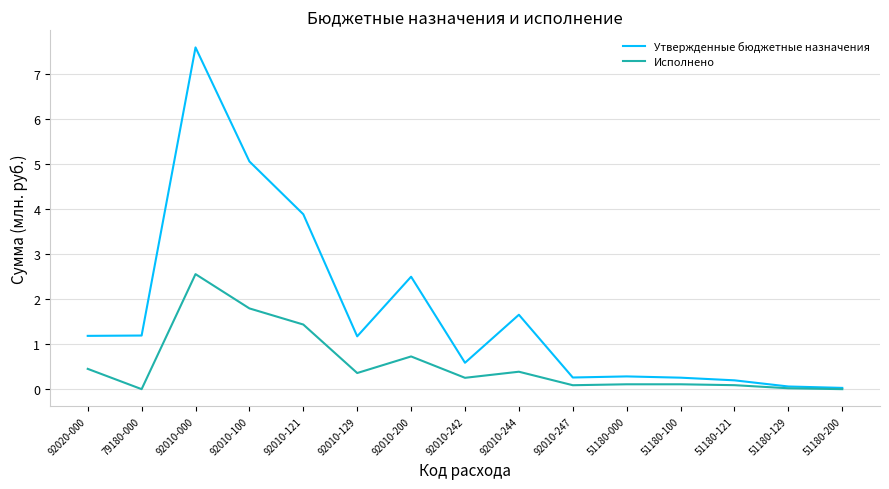

Rank the series by their maximum value, from highest to lowest.

Утвержденные бюджетные назначения, Исполнено